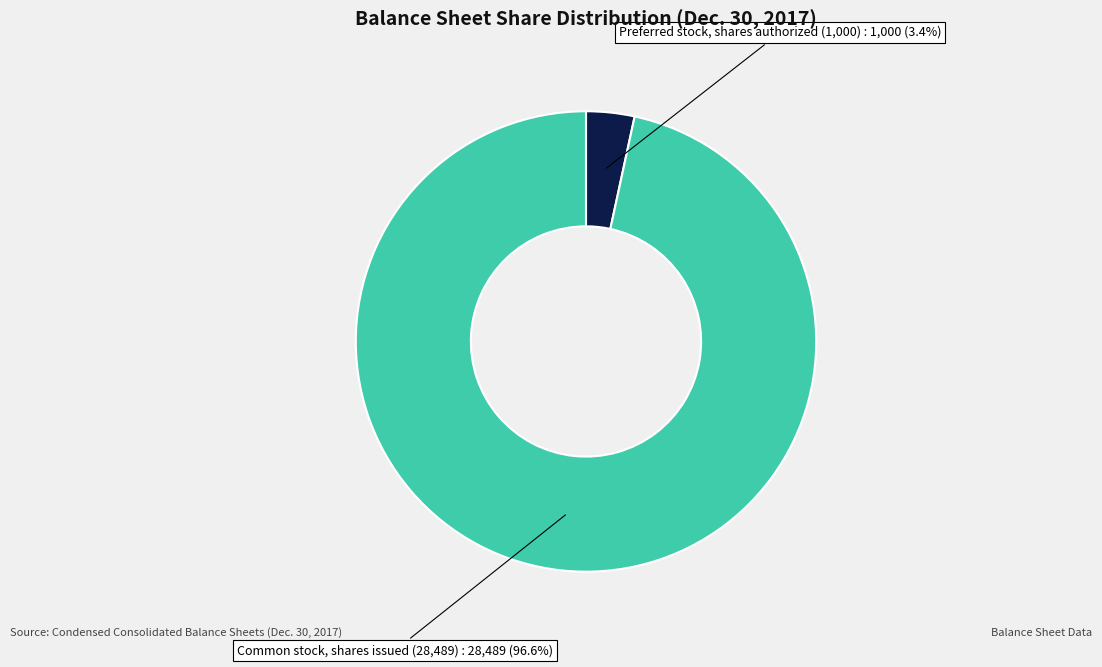

How many slices are in this pie chart?

2